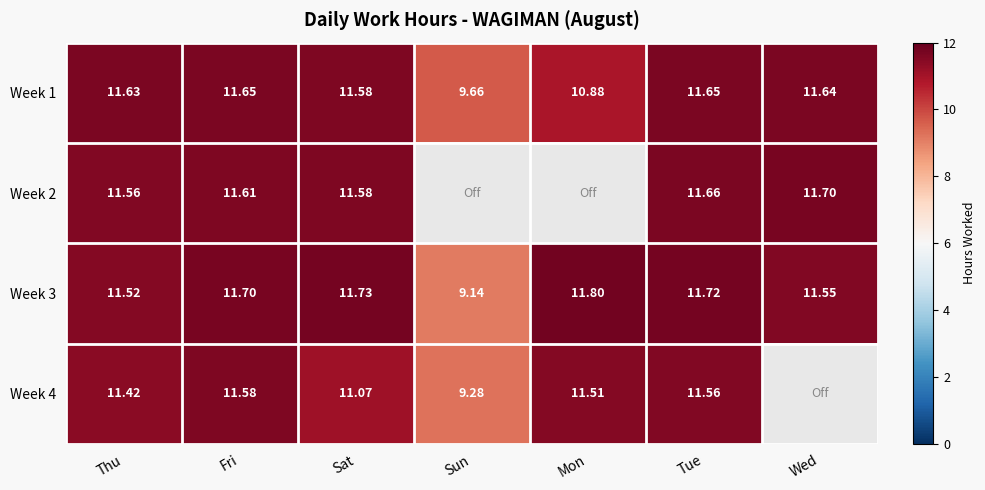

How many values in the Week 3 series exceed 11?

6